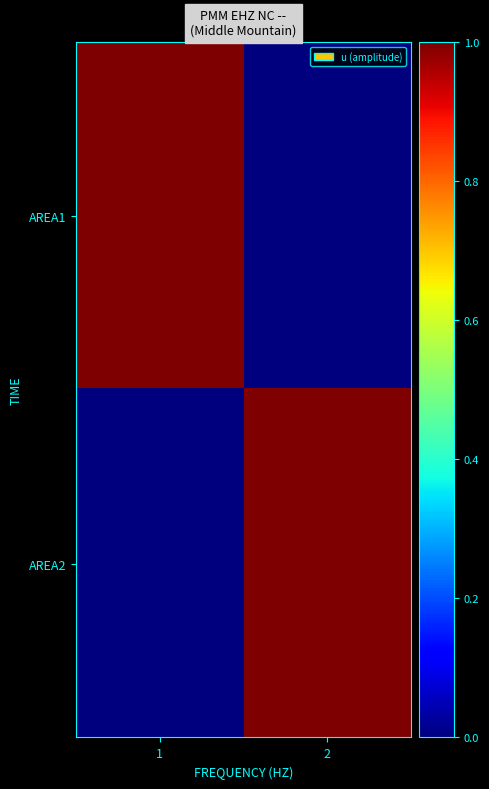

Reading right to left, list all the values displayed in this chart.

AREA1: 2=0	1=1
AREA2: 2=1	1=0